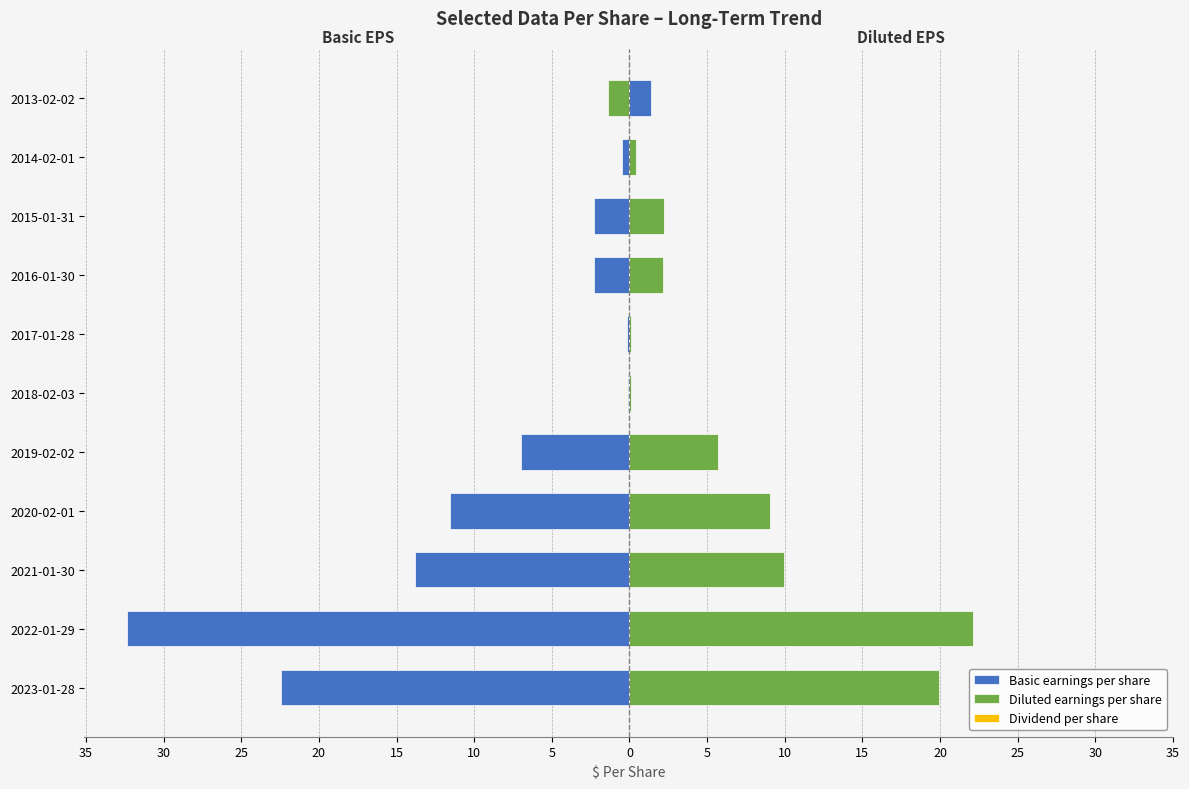

Does the chart contain stacked bars?

No